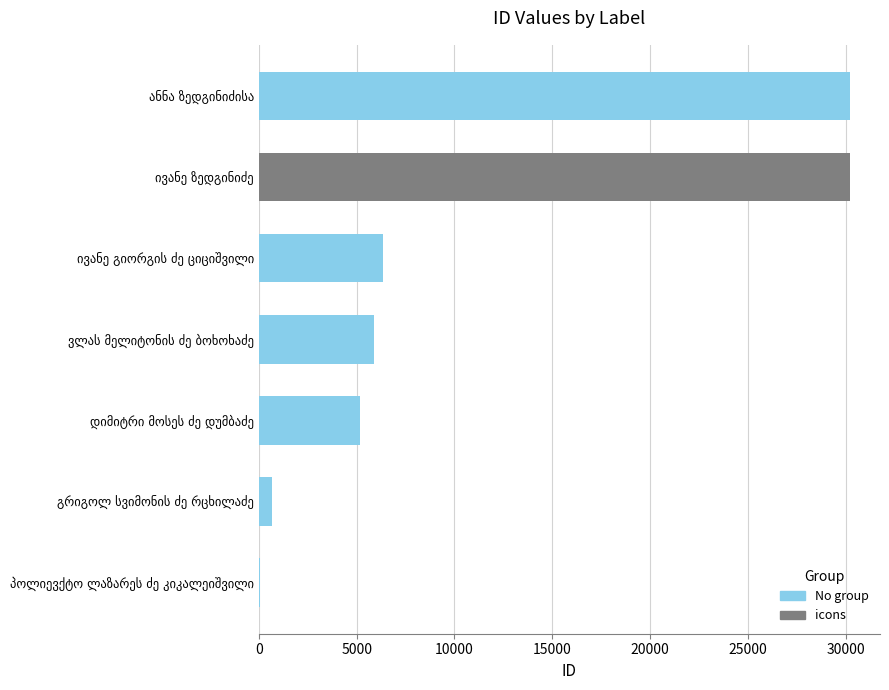

What is the sum of all values?

78642